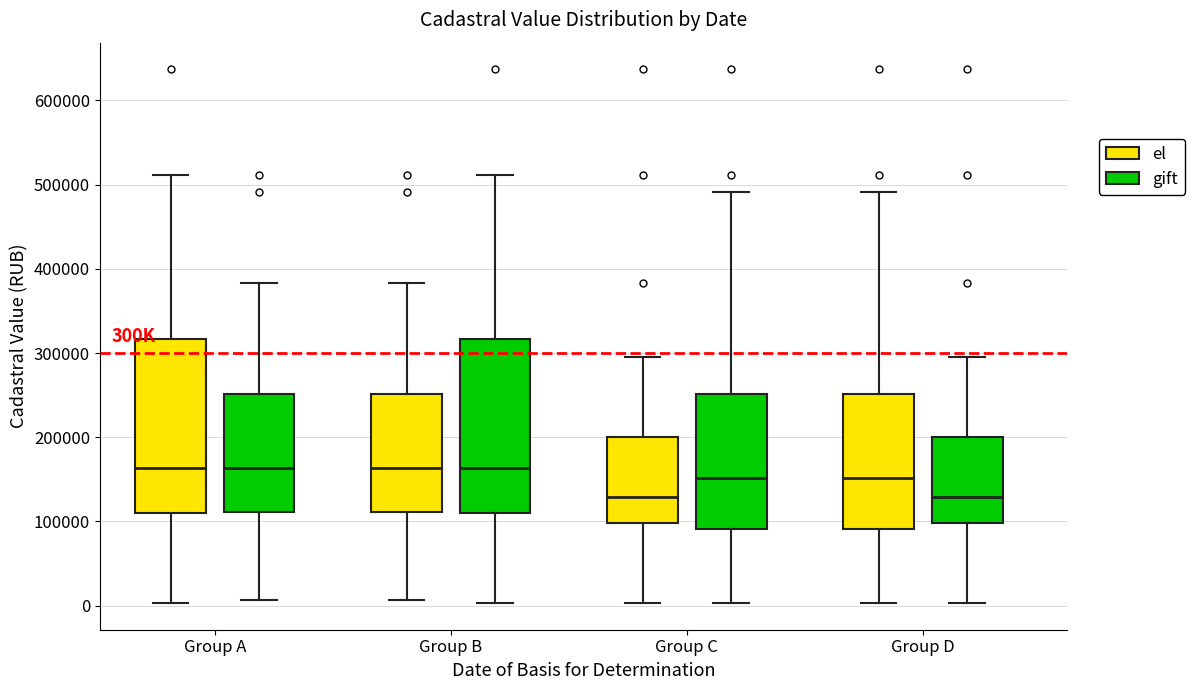

Reading left to right, read every box against the y-axis: the position of its median line, the range the box covers, and the ends of its whiskers. The values are not printed on the chart, so give them approximately, as read against the axis.

Group A (el): median 160000, box 110000 to 320000, whiskers 0 to 510000
Group A (gift): median 160000, box 110000 to 250000, whiskers 10000 to 380000
Group B (el): median 160000, box 110000 to 250000, whiskers 10000 to 380000
Group B (gift): median 160000, box 110000 to 320000, whiskers 0 to 510000
Group C (el): median 130000, box 100000 to 200000, whiskers 0 to 300000
Group C (gift): median 150000, box 90000 to 250000, whiskers 0 to 490000
Group D (el): median 150000, box 90000 to 250000, whiskers 0 to 490000
Group D (gift): median 130000, box 100000 to 200000, whiskers 0 to 300000